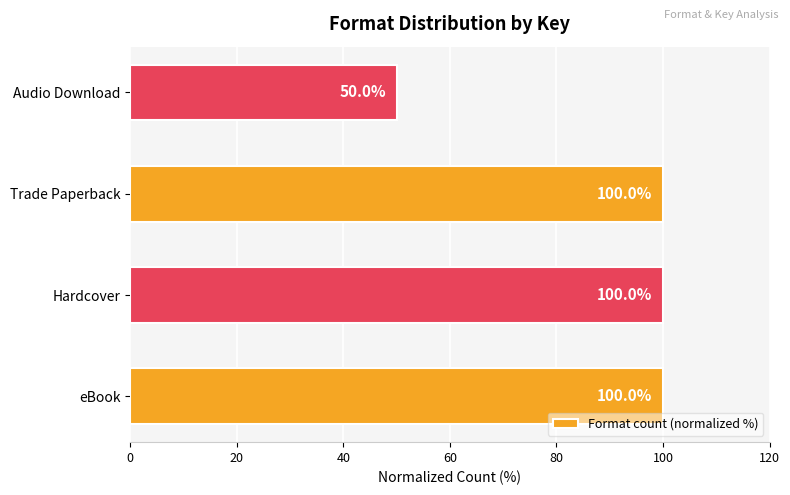

Is it true that the value at Hardcover is 25?

False